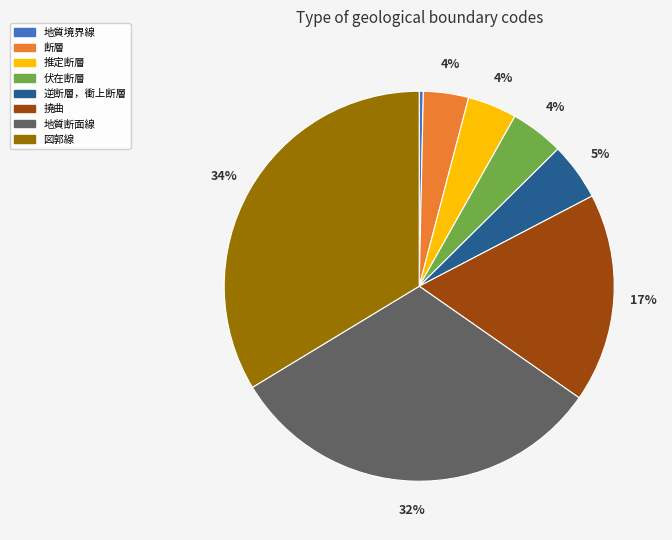

True or false: 推定断層 accounts for 11% of the total.

False